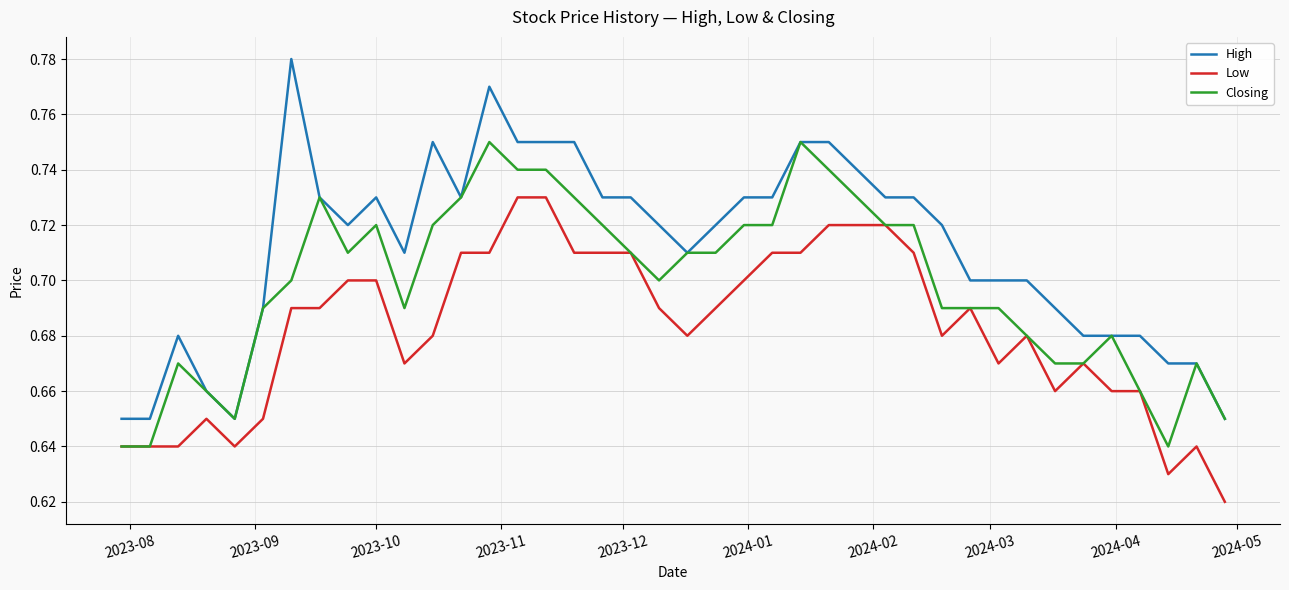

True or false: High and Low intersect in this chart.

False